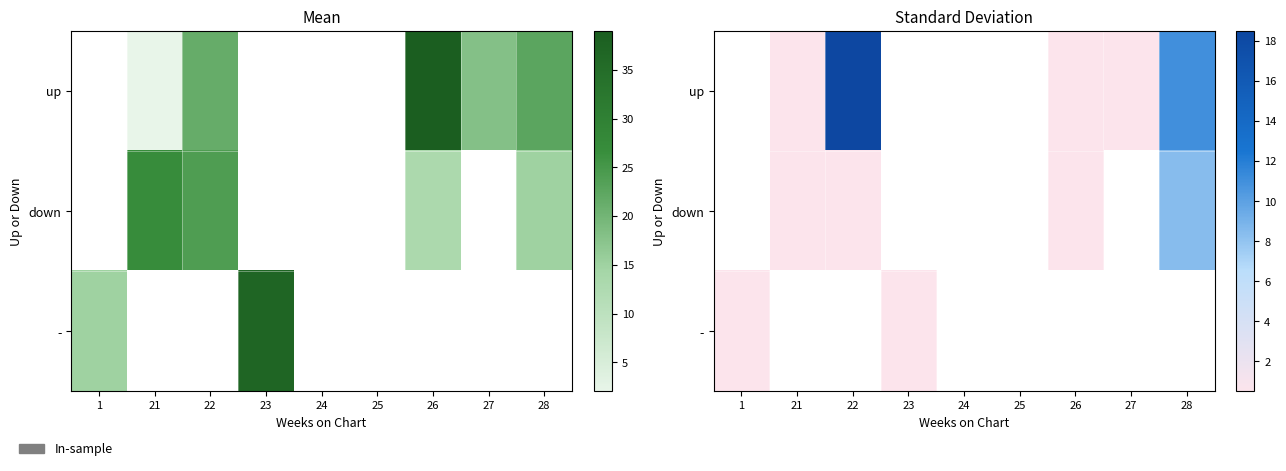

Between 21 and 23, which is larger?

23